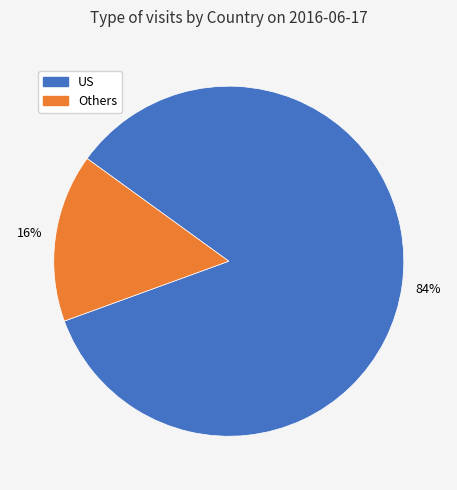

To the nearest percent, what is the average slice percentage?

50%